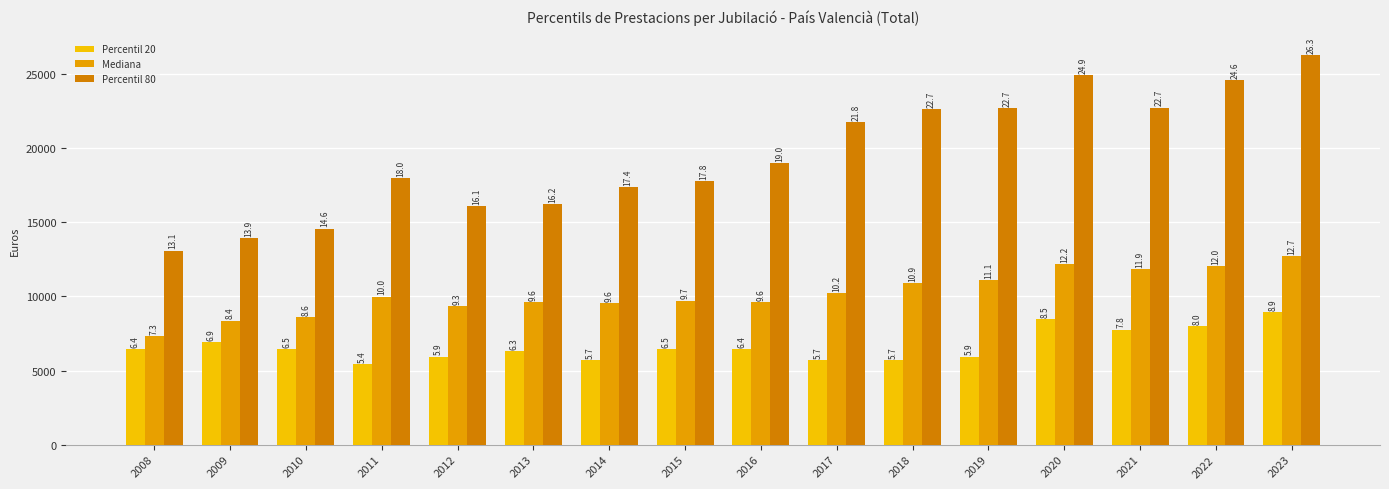

How many groups of bars are there?

16